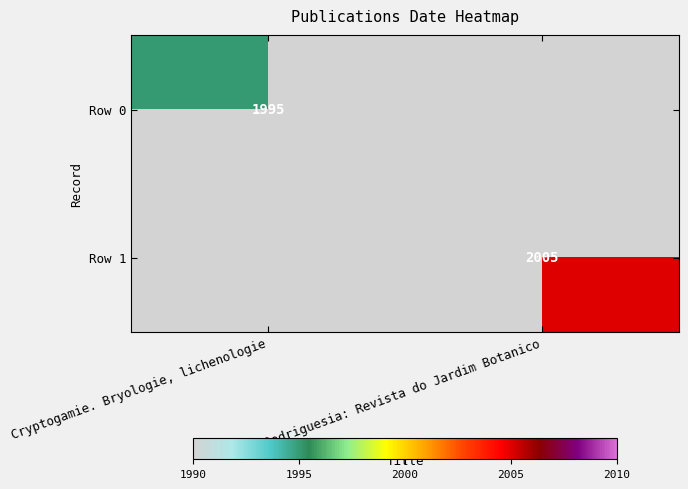

Is the value of Row 0 at Cryptogamie. Bryologie, lichenologie greater than the value of Row 1 at Rodriguesia: Revista do Jardim Botanico?

No